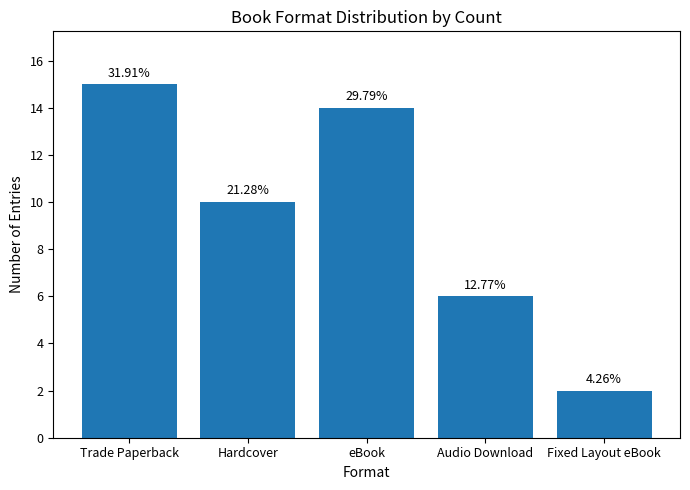

Is it true that the value at eBook is 14?

True